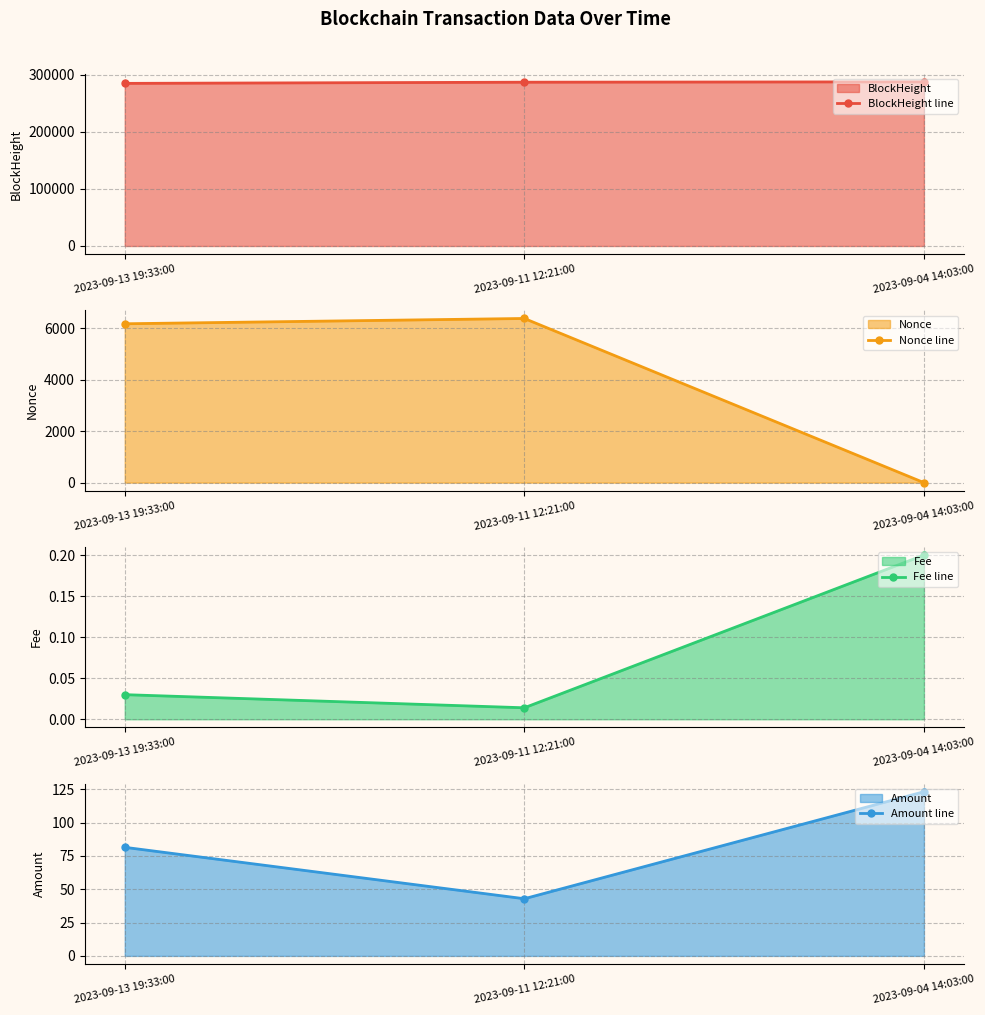

What is the average value of the Fee line series?

0.1